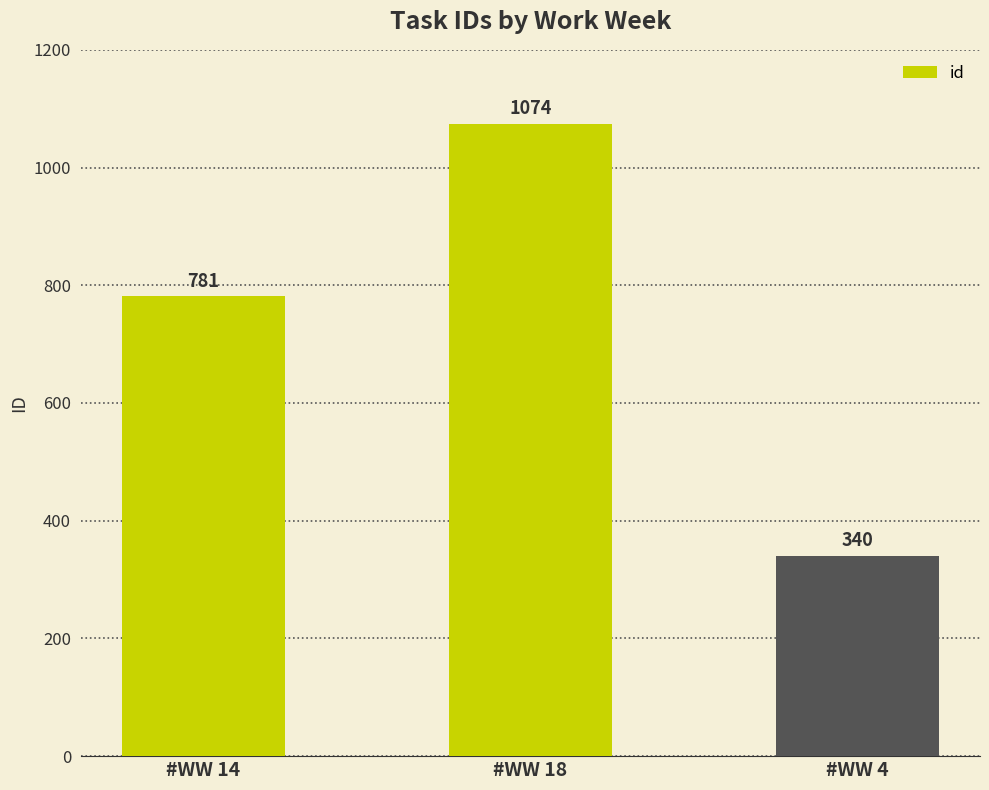

At which category does the chart reach its peak across all series?

#WW 18